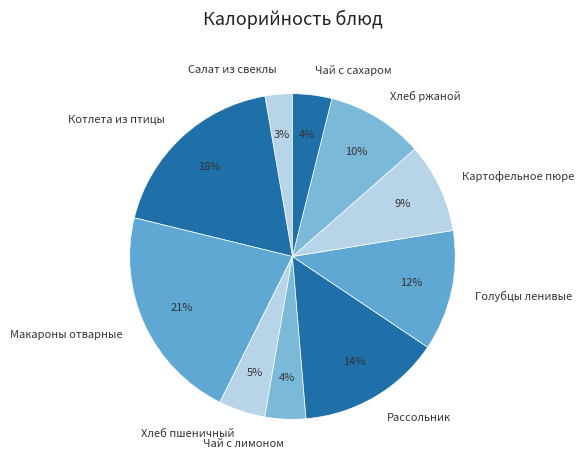

Is Салат из свеклы the majority of the pie?

No